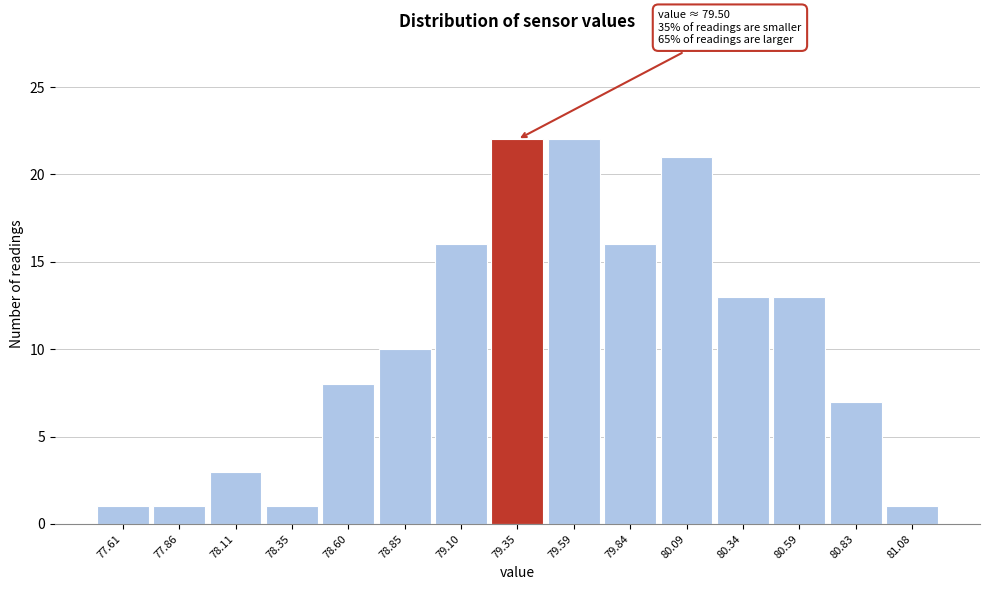

Reading left to right, transcribe all the data shown in this chart.

77.61=1	77.86=1	78.11=3	78.35=1	78.60=8	78.85=10	79.10=16	79.35=22	79.59=22	79.84=16	80.09=21	80.34=13	80.59=13	80.83=7	81.08=1